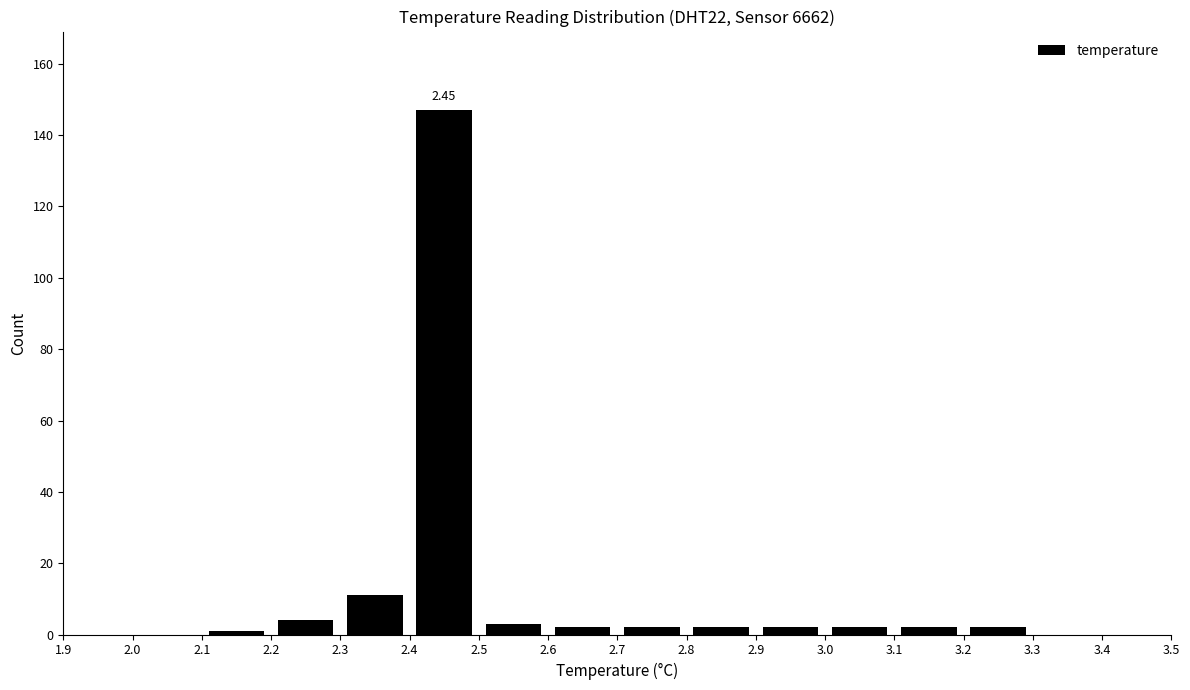

Which range on the x-axis has the tallest bar?

2.4 to 2.5